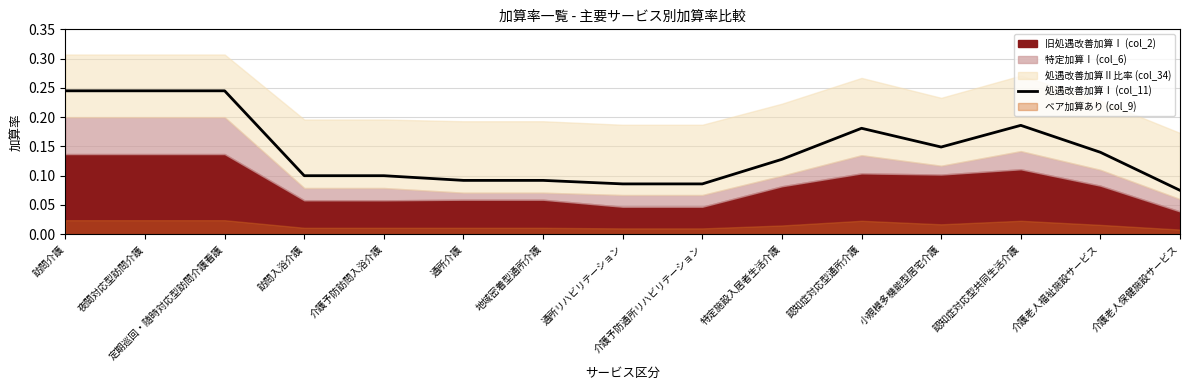

At which category does the chart reach its peak across all series?

訪問介護